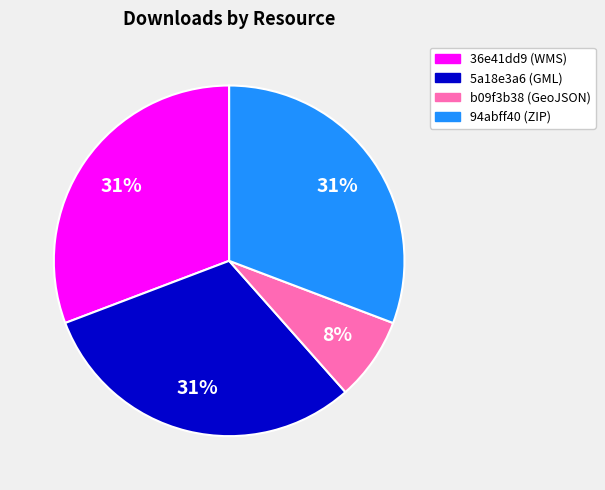

Approximately how many times larger is the value at 94abff40 (ZIP) compared to 5a18e3a6 (GML)?

1.0